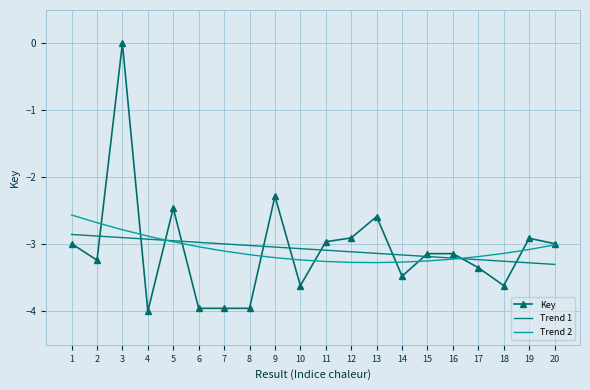

Where do Key and Trend 2 first cross each other?

2 and 3